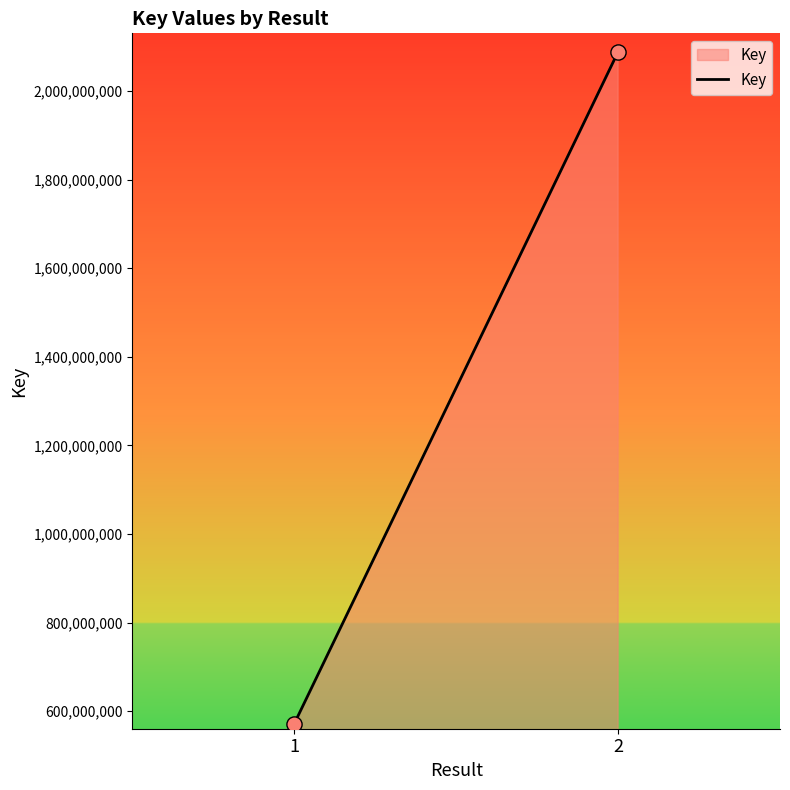

What is the average Y value?

1330101649